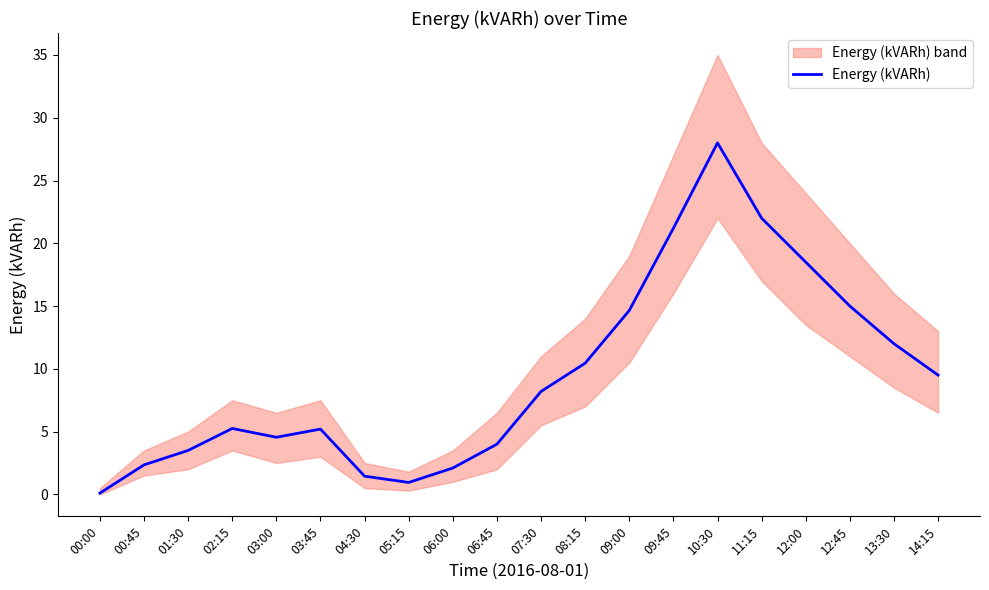

What is the difference between the second highest and second lowest values?

21.1